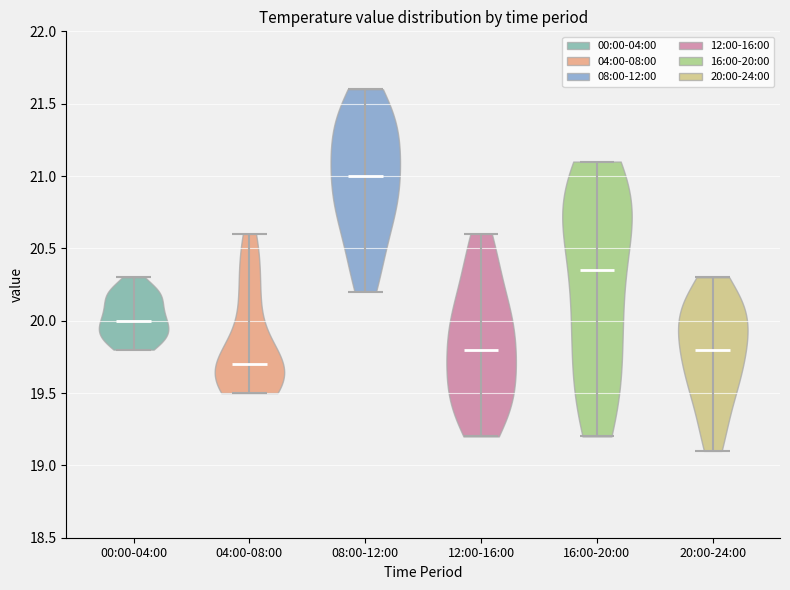

Reading left to right, read every violin against the y-axis: where its median line is, and the lowest and highest points it reaches. The values are not printed on the chart, so give them approximately, as read against the axis.

00:00-04:00: median line 20.00, lowest point 19.80, highest point 20.30
04:00-08:00: median line 19.70, lowest point 19.50, highest point 20.60
08:00-12:00: median line 21.00, lowest point 20.20, highest point 21.60
12:00-16:00: median line 19.80, lowest point 19.20, highest point 20.60
16:00-20:00: median line 20.35, lowest point 19.20, highest point 21.10
20:00-24:00: median line 19.80, lowest point 19.10, highest point 20.30